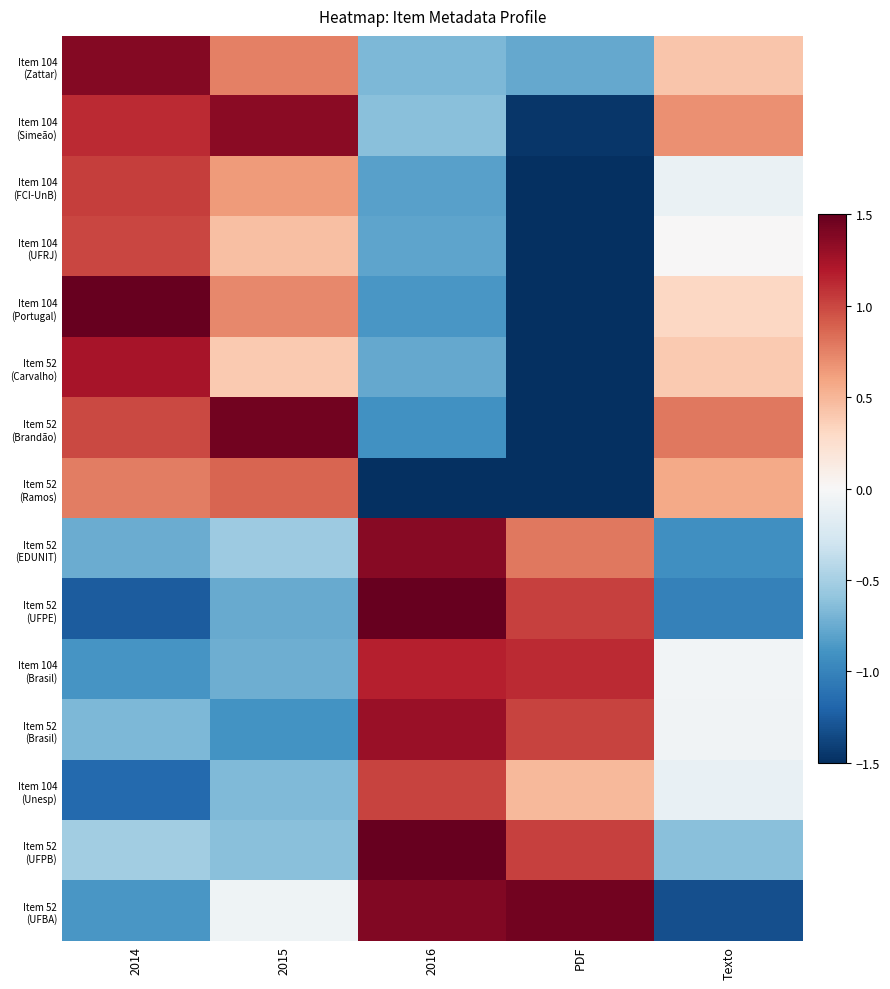

What is the total value across all series at 2014?

2.9